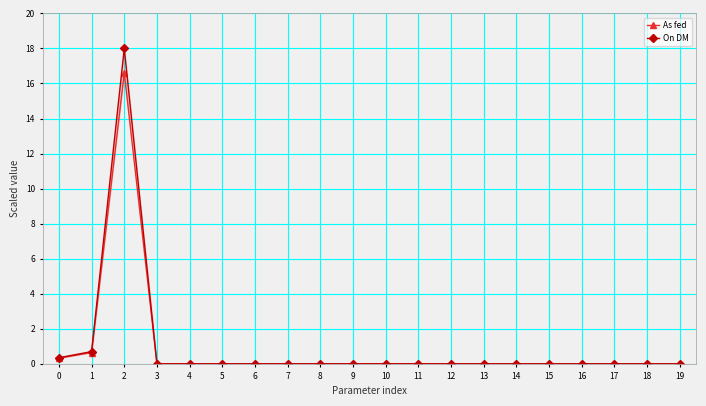

The On DM series shows 10.7 at 15. True or false?

False